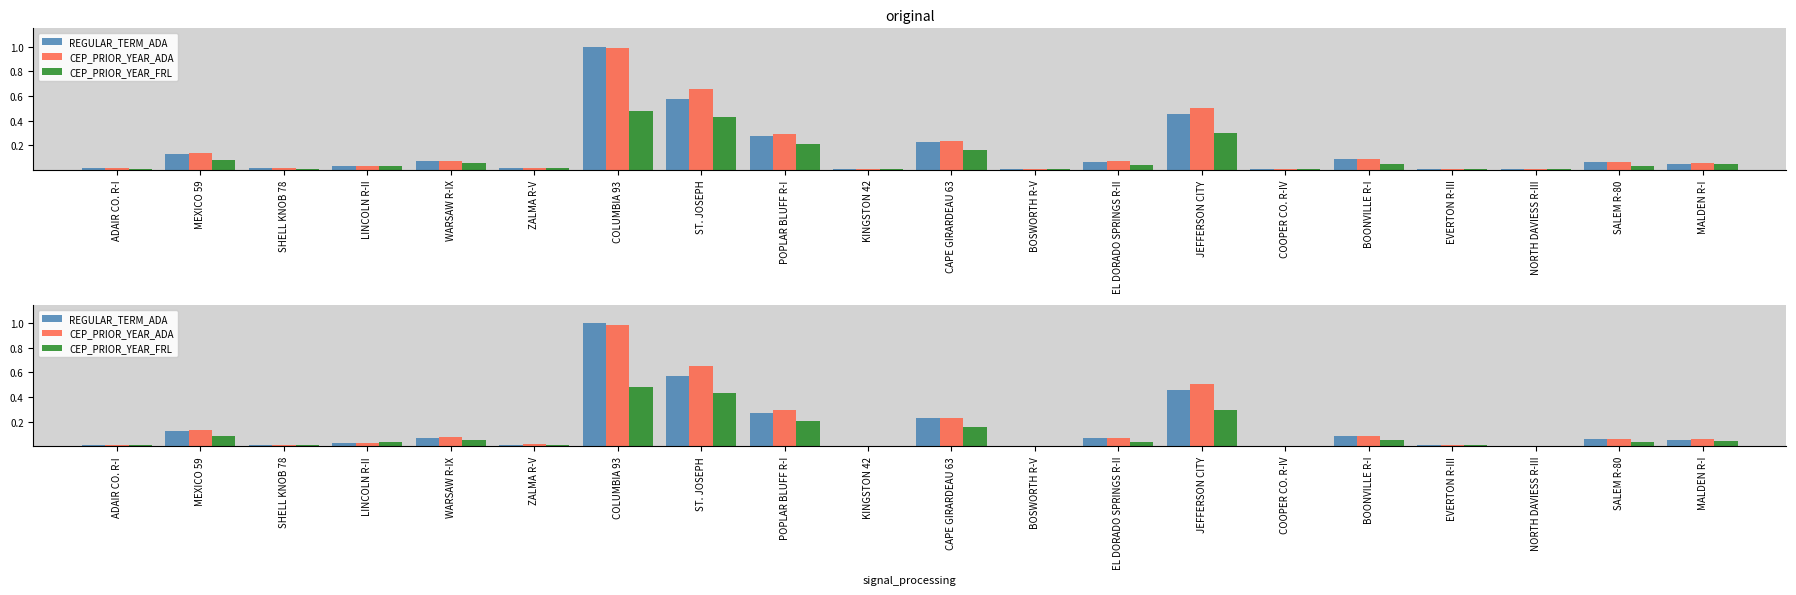

What is the difference between the CEP_PRIOR_YEAR_ADA values at JEFFERSON CITY and WARSAW R-IX?

0.4